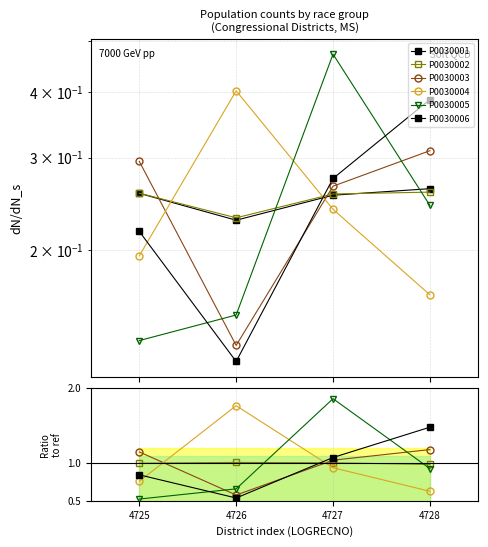

At which category does P0030006 reach its first local valley?

4726